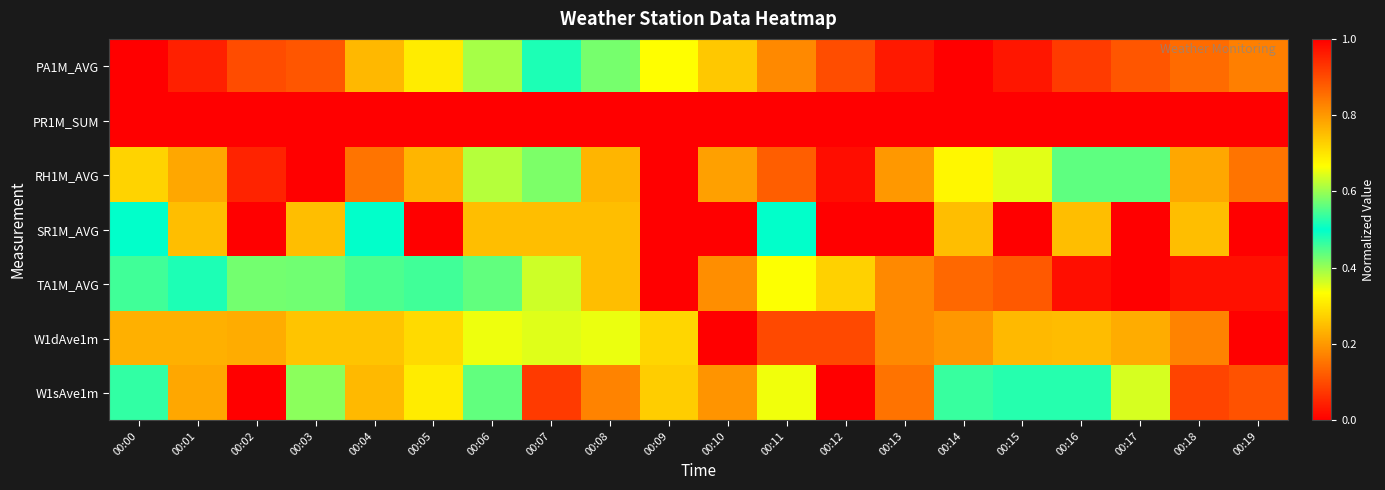

Which category has the lowest value across all series?

00:14